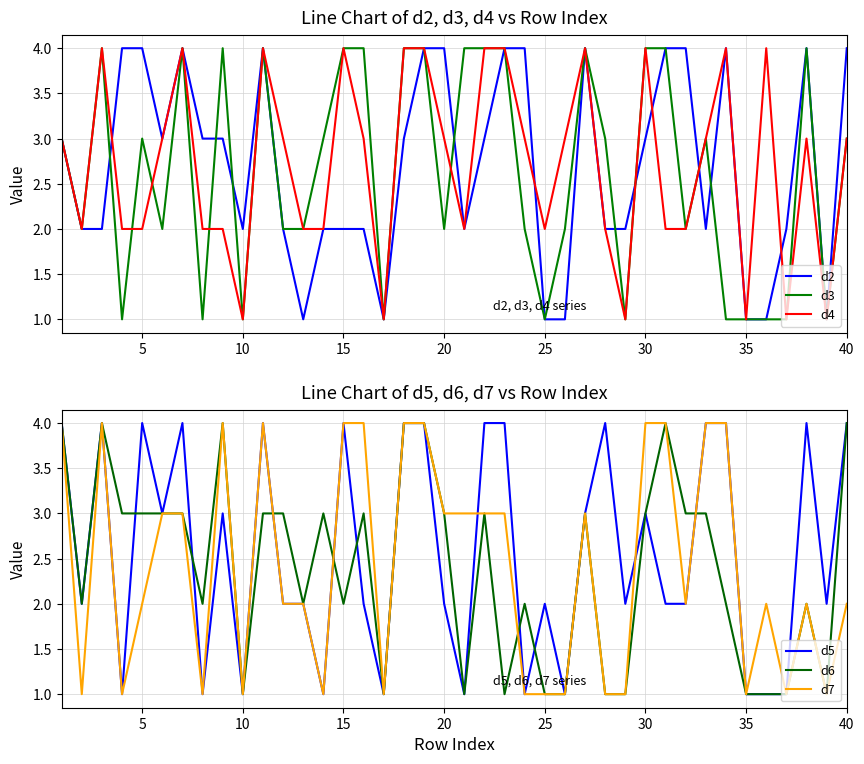

What is the highest value of the d6 series?

4